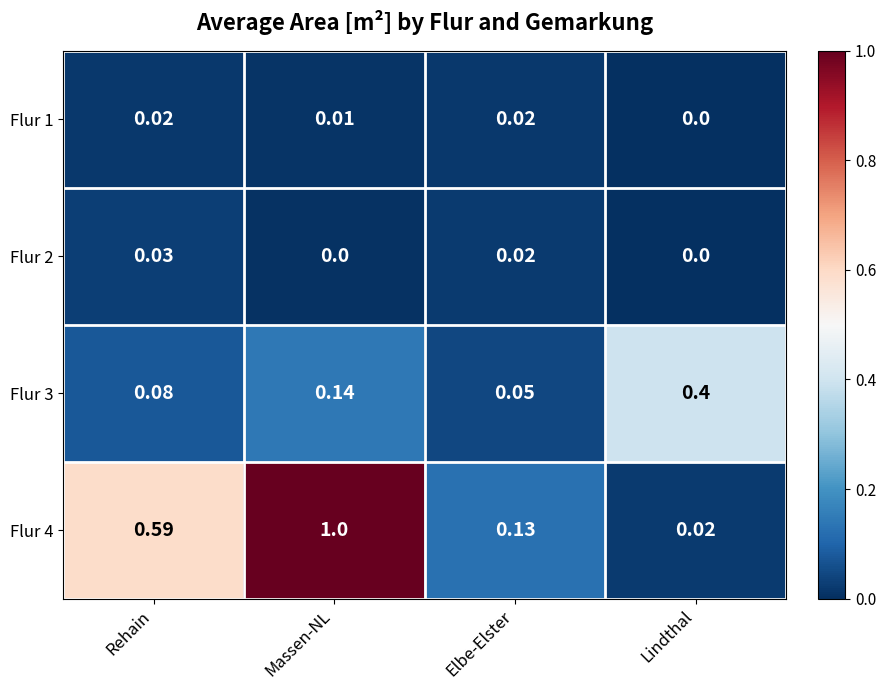

At which category is the sum across all series the highest?

Massen-NL